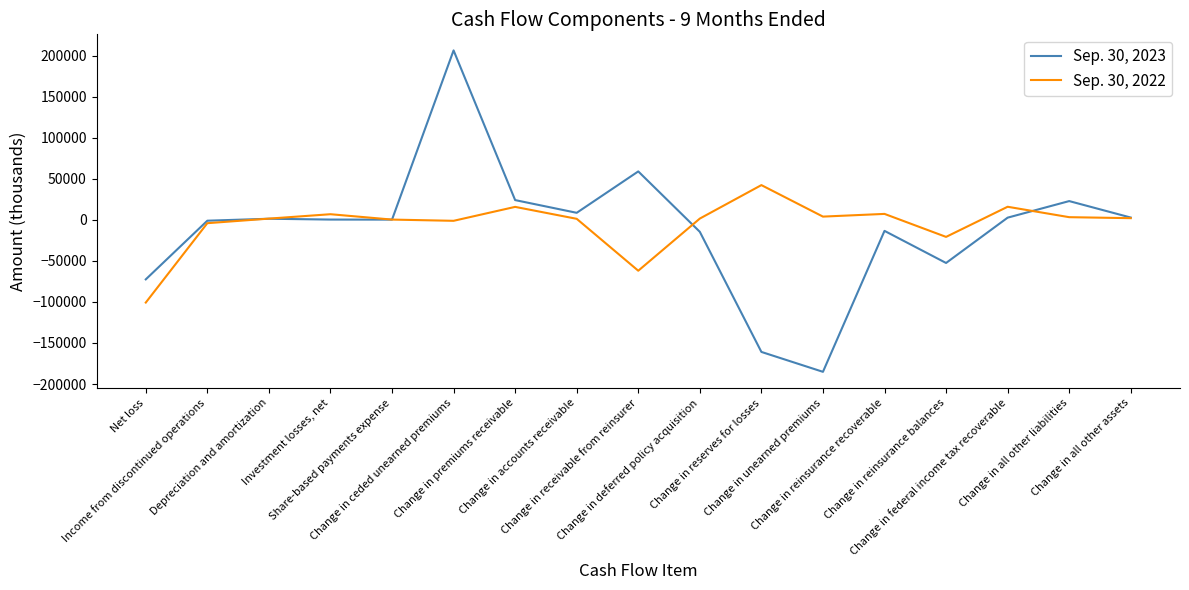

Does the chart have visible grid lines?

No